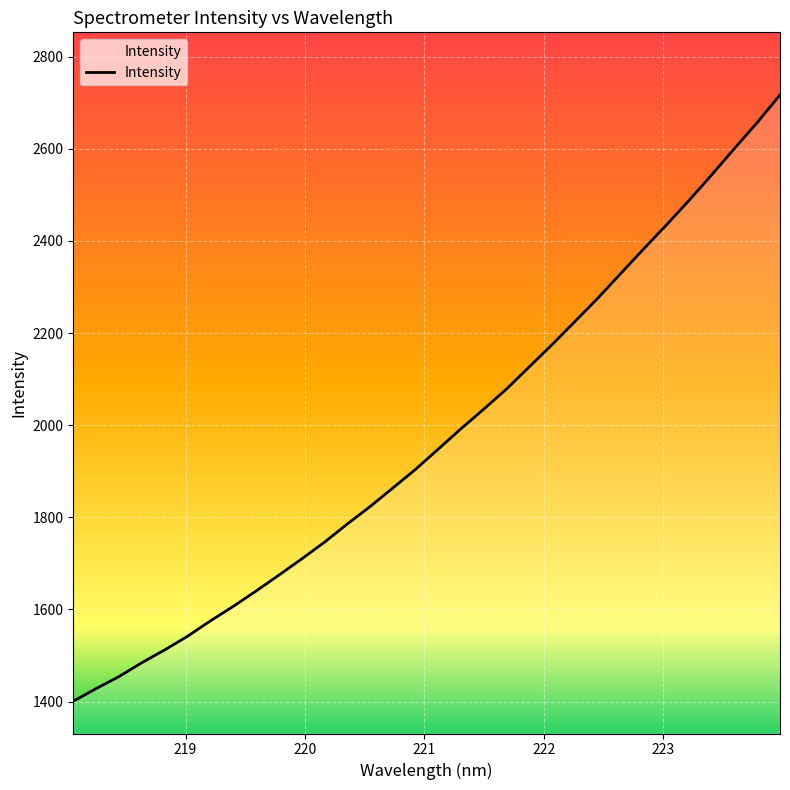

What is the smallest value displayed?

1400.6